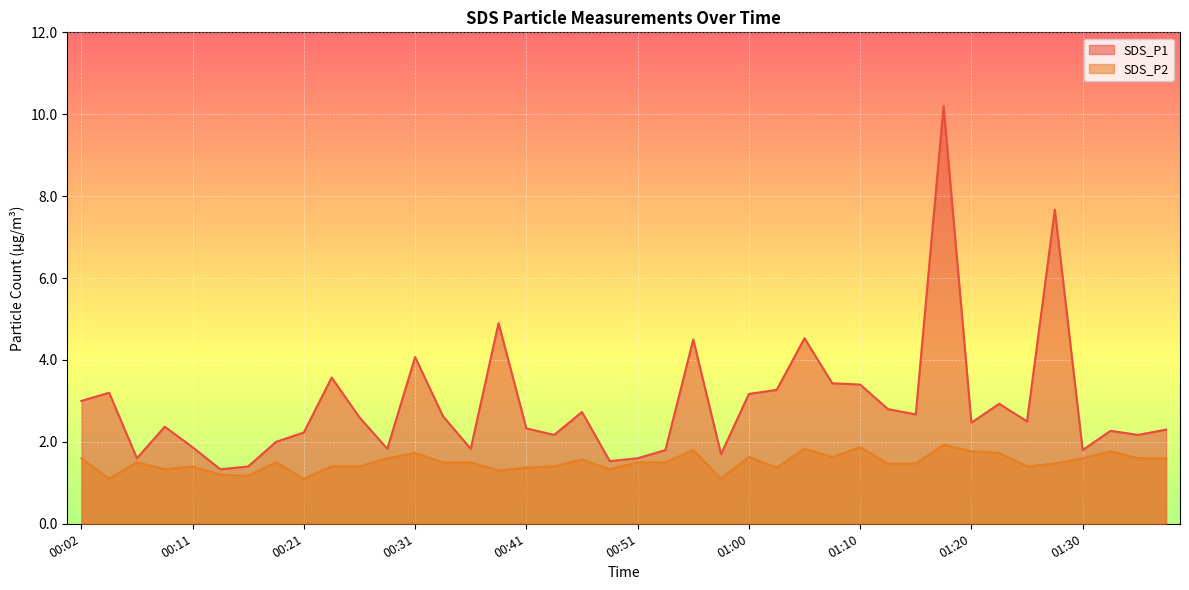

Count the number of data series in this chart.

2